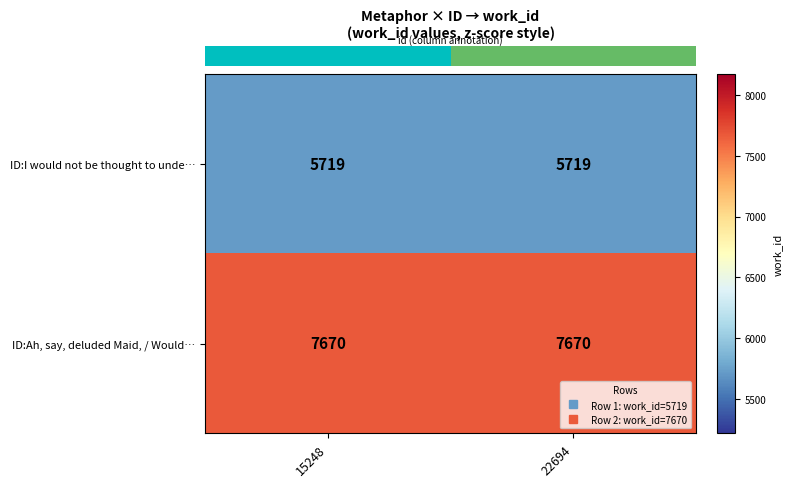

At 22694, list the series in order from largest to smallest.

ID:Ah, say, deluded Maid, / Would…, ID:I would not be thought to unde…